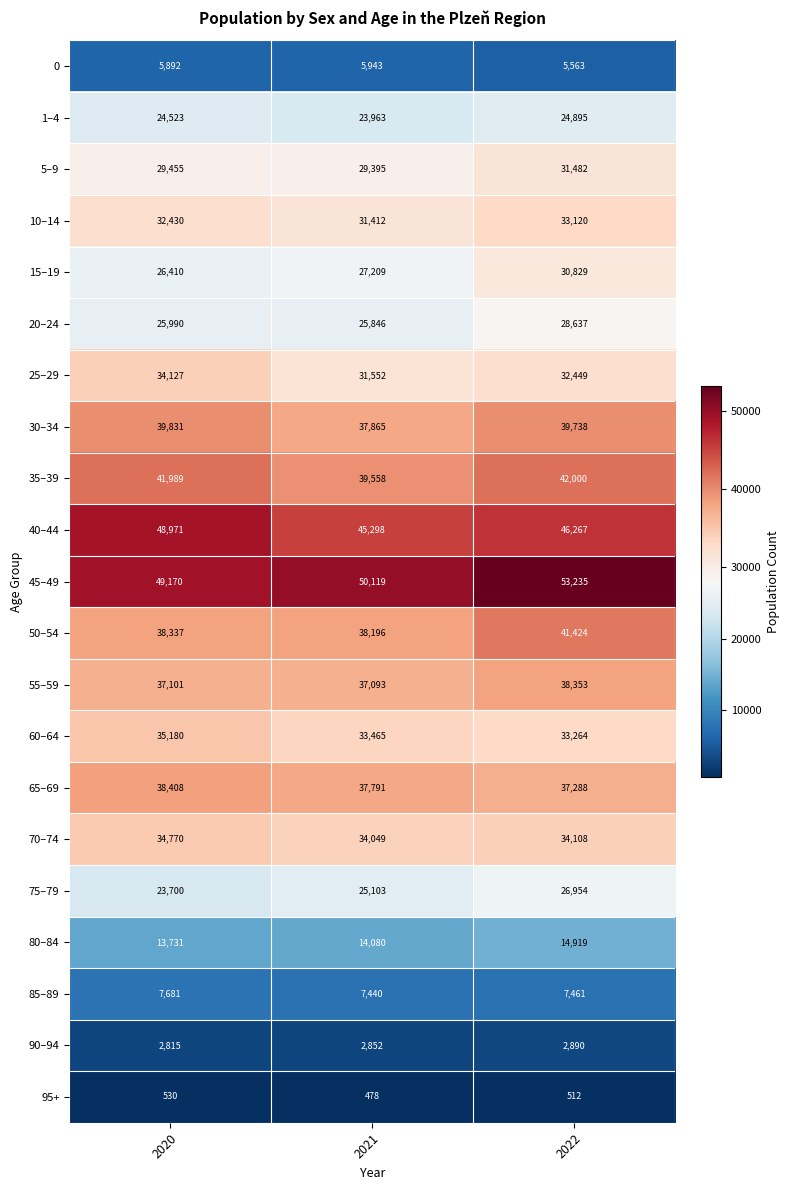

What value does the 40–44 series have at 2020?

48971